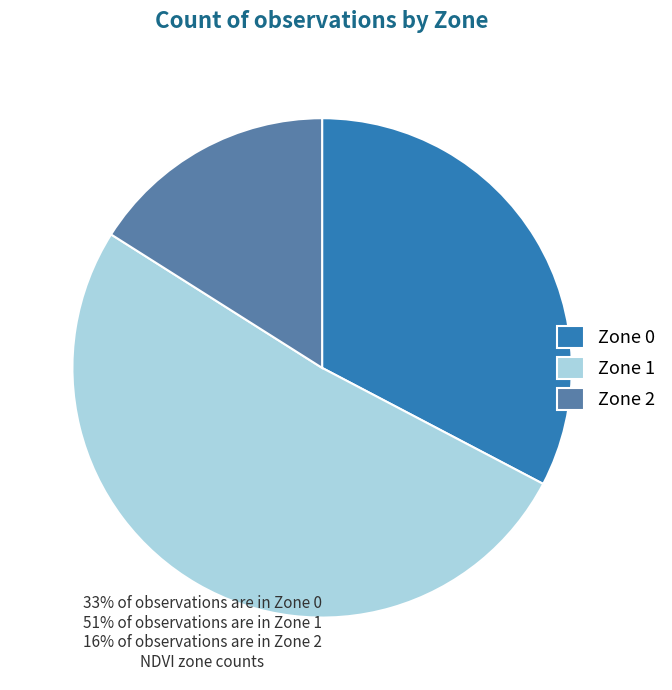

Rank the categories by value from highest to lowest.

Zone 1, Zone 0, Zone 2